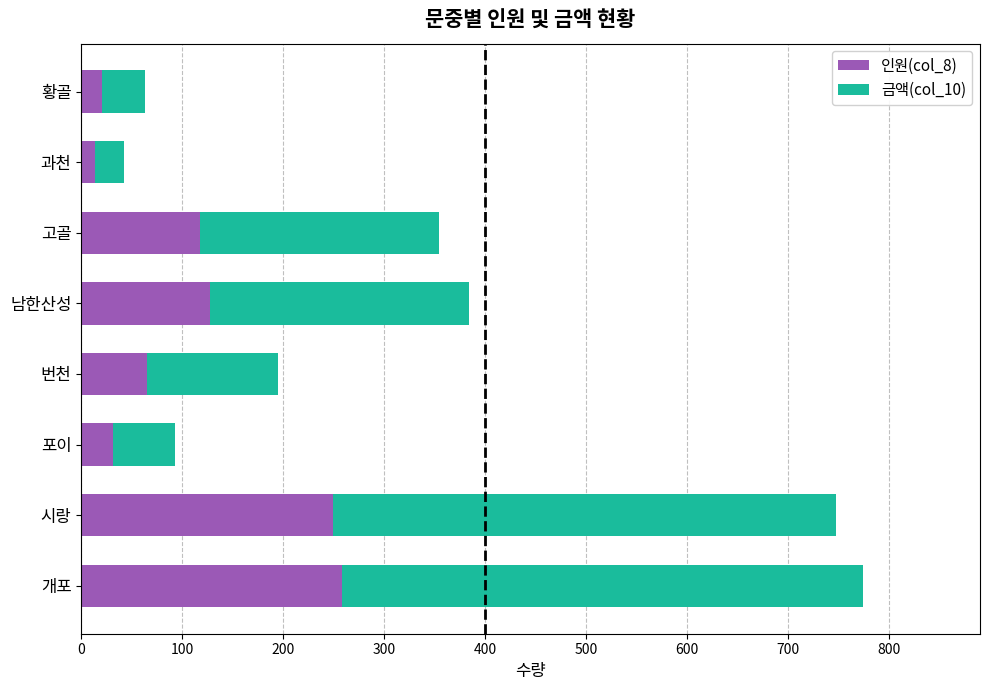

The 인원(col_8) series shows 455 at 개포. True or false?

False